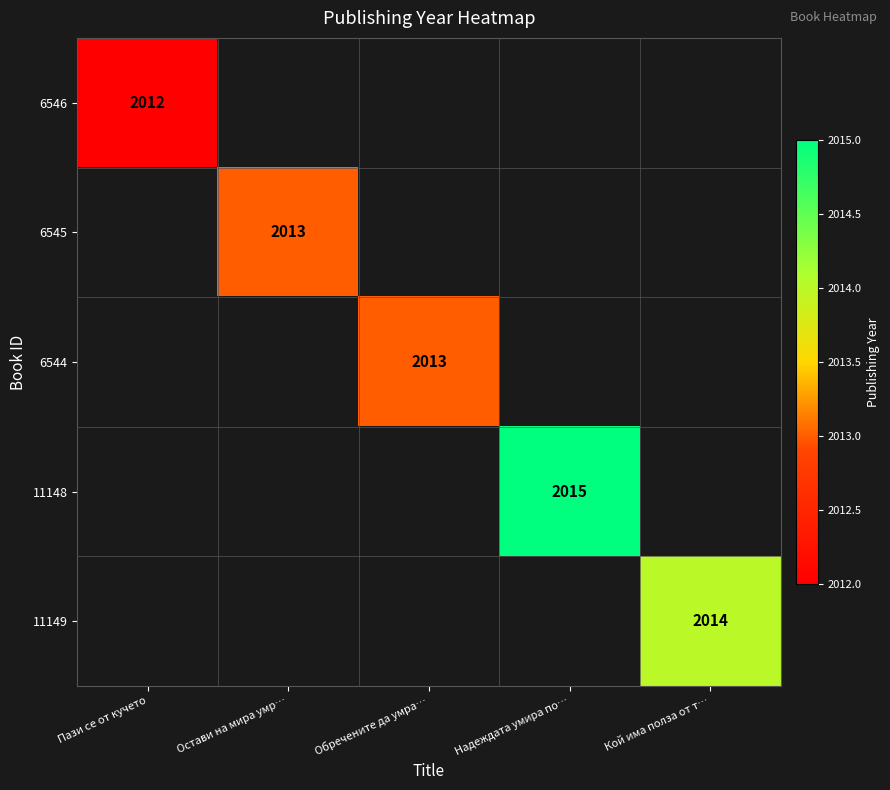

The value of 11149 at Кой има полза от т… is 2014. True or false?

True